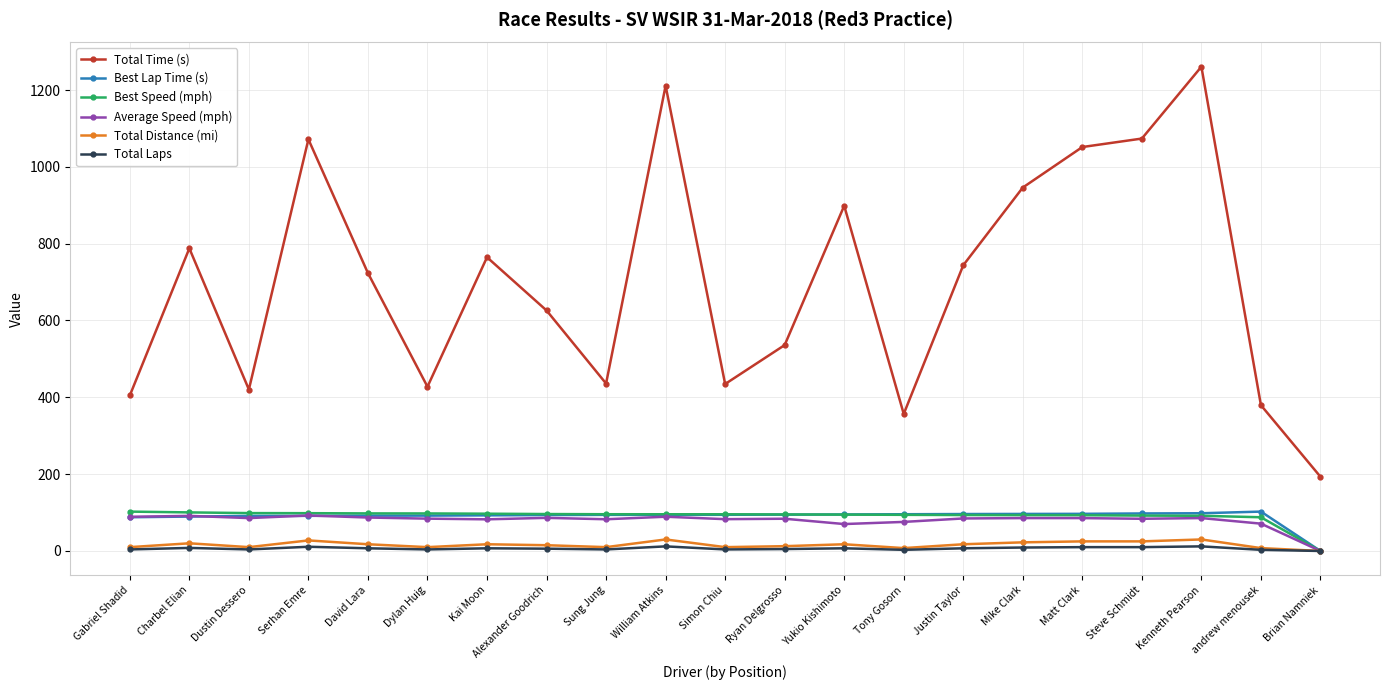

What is the greatest value displayed?

1260.7